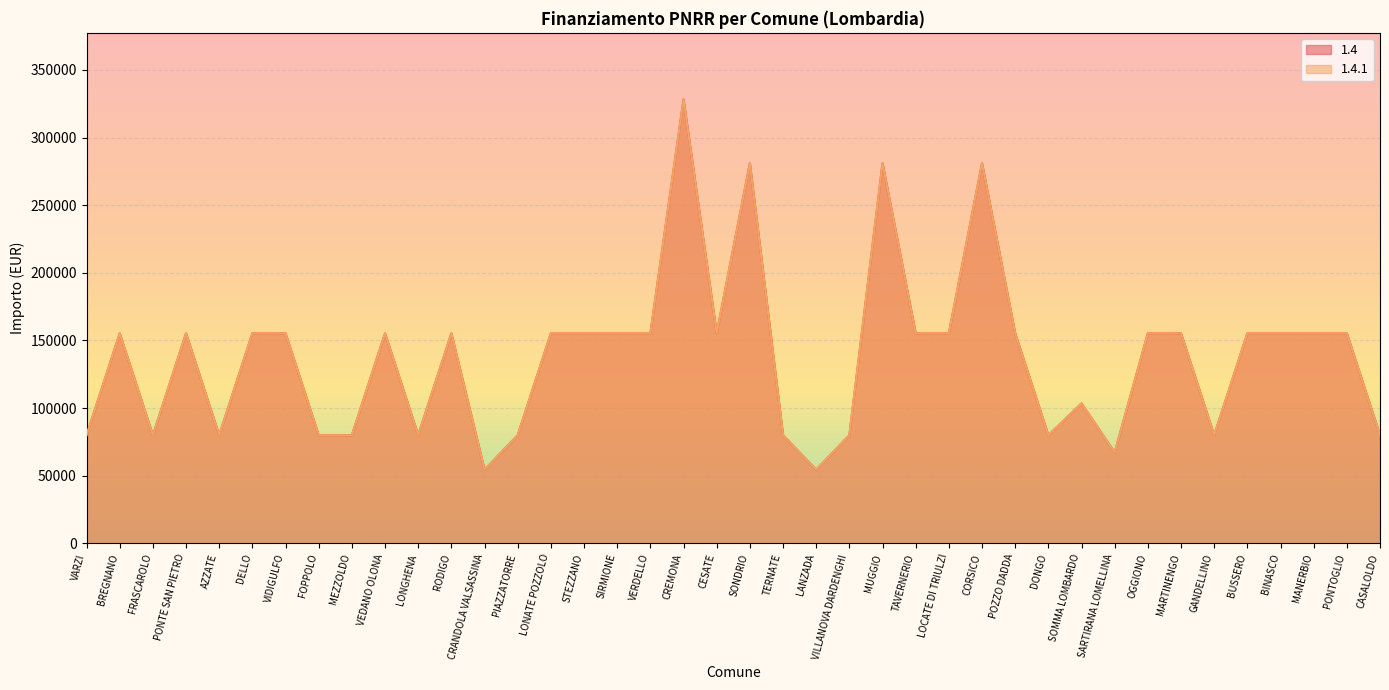

What position from the right is BREGNANO?

39